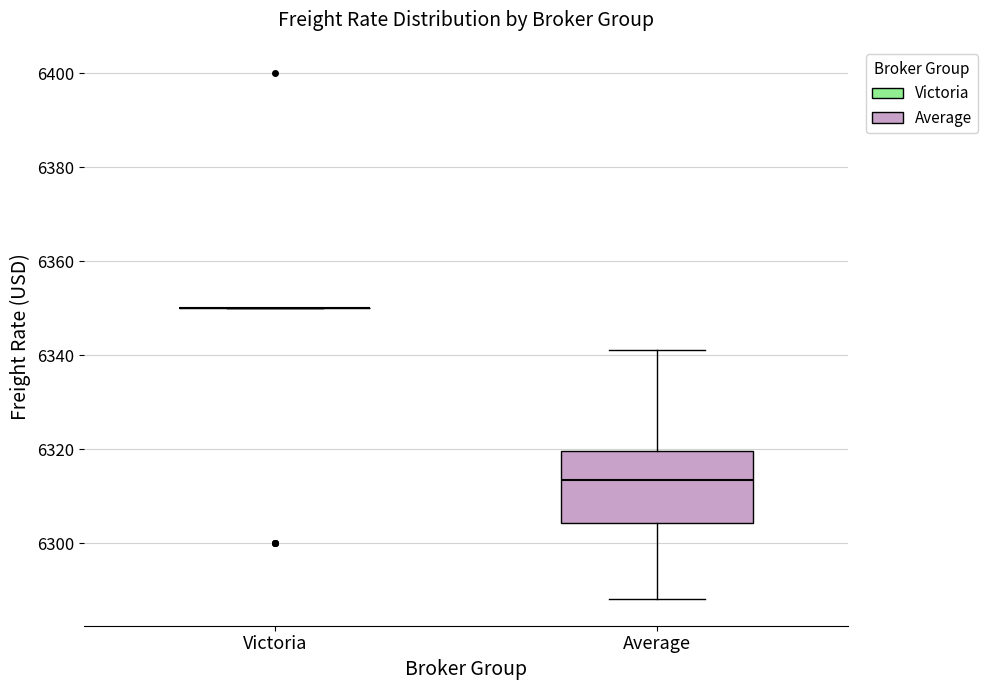

Reading left to right, read every box against the y-axis: the position of its median line, the range the box covers, and the ends of its whiskers. The values are not printed on the chart, so give them approximately, as read against the axis.

Victoria: box collapsed to a line at 6350, whiskers 6350 to 6350
Average: median 6314, box 6304 to 6320, whiskers 6288 to 6342